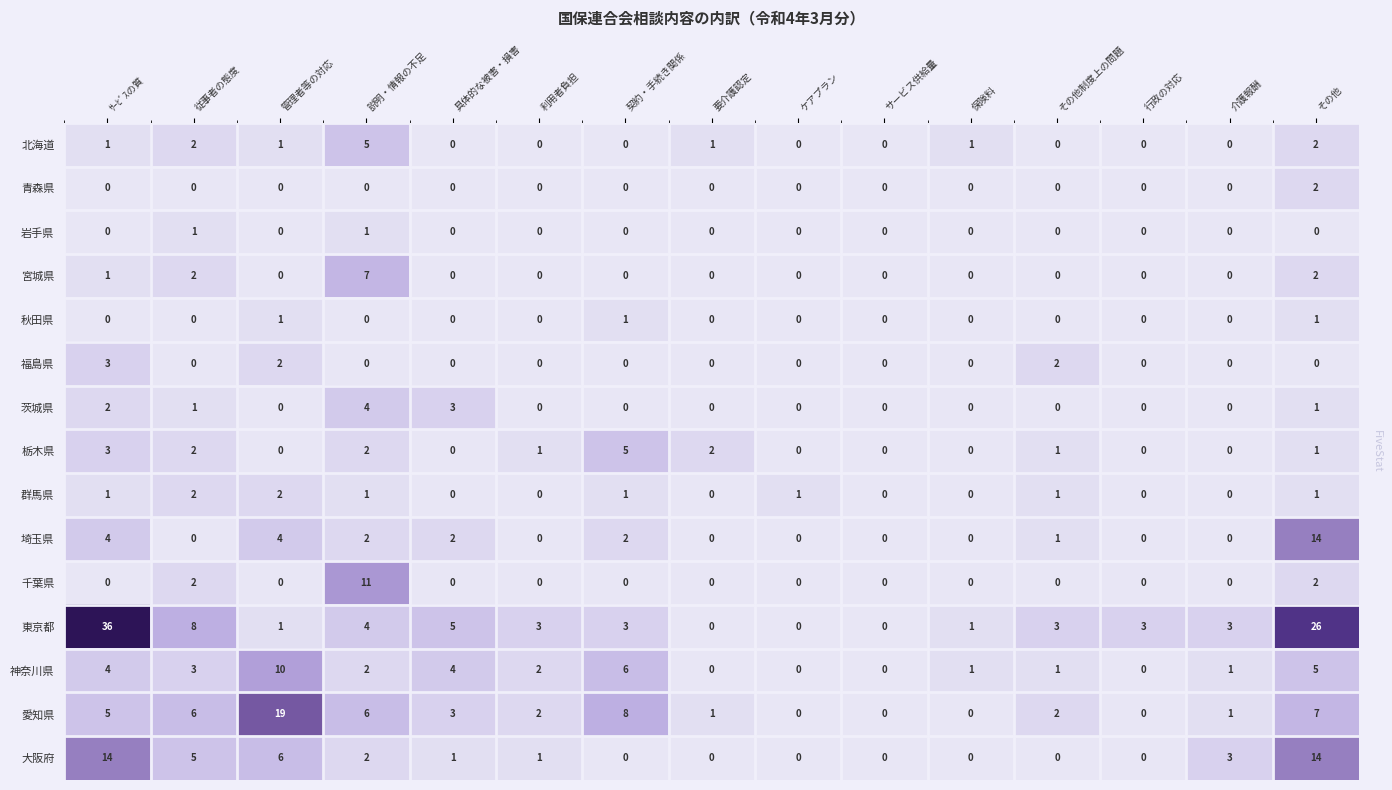

True or false: 千葉県 has a value of 4 at 利用者負担.

False